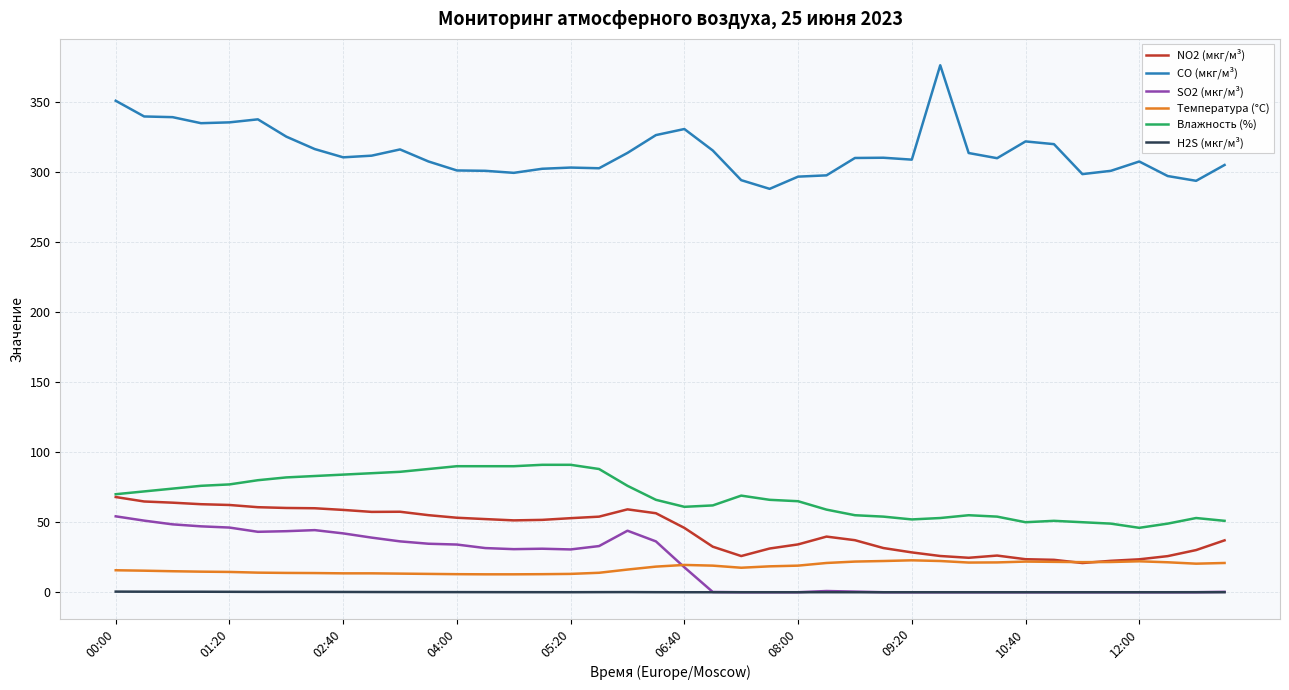

Which series has the largest total across all categories?

CO (мкг/м³)